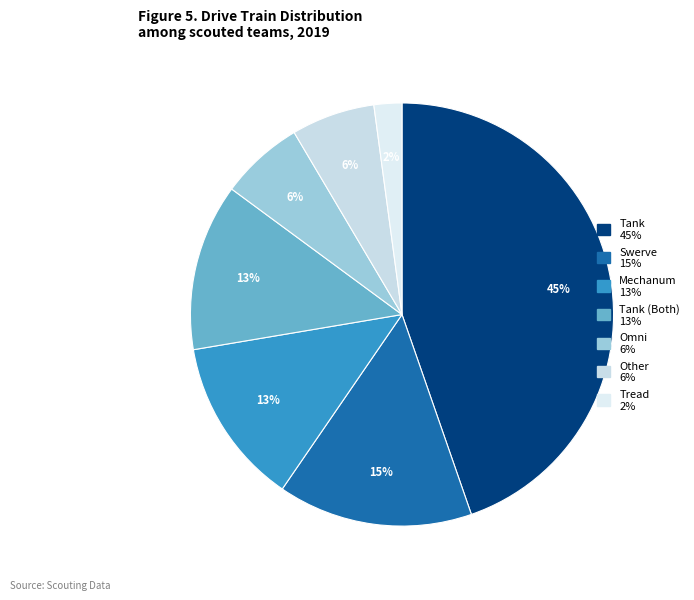

Count the number of slices in the pie.

7